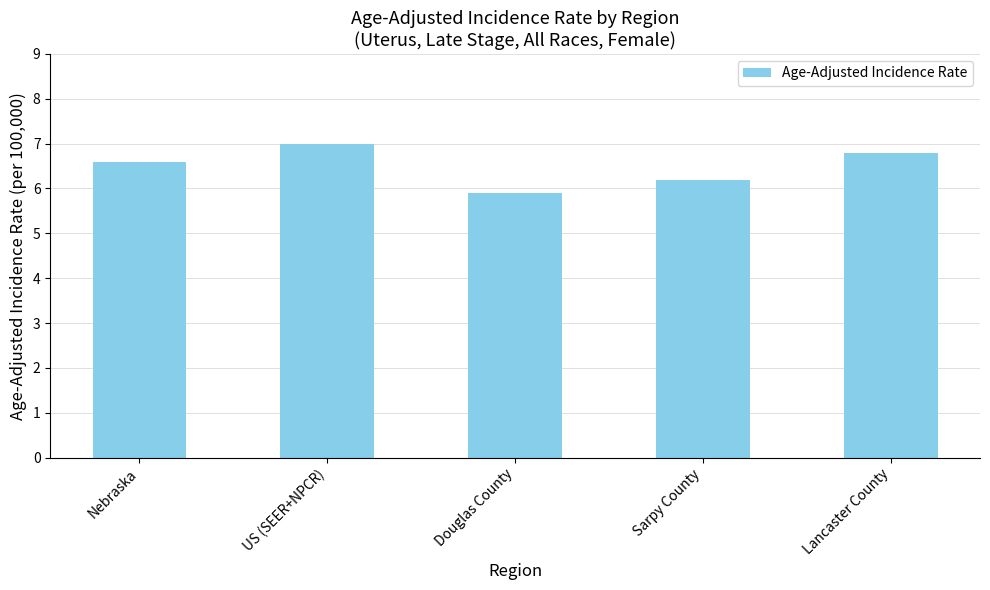

Approximately how many times larger is the value at Douglas County compared to Lancaster County?

0.9